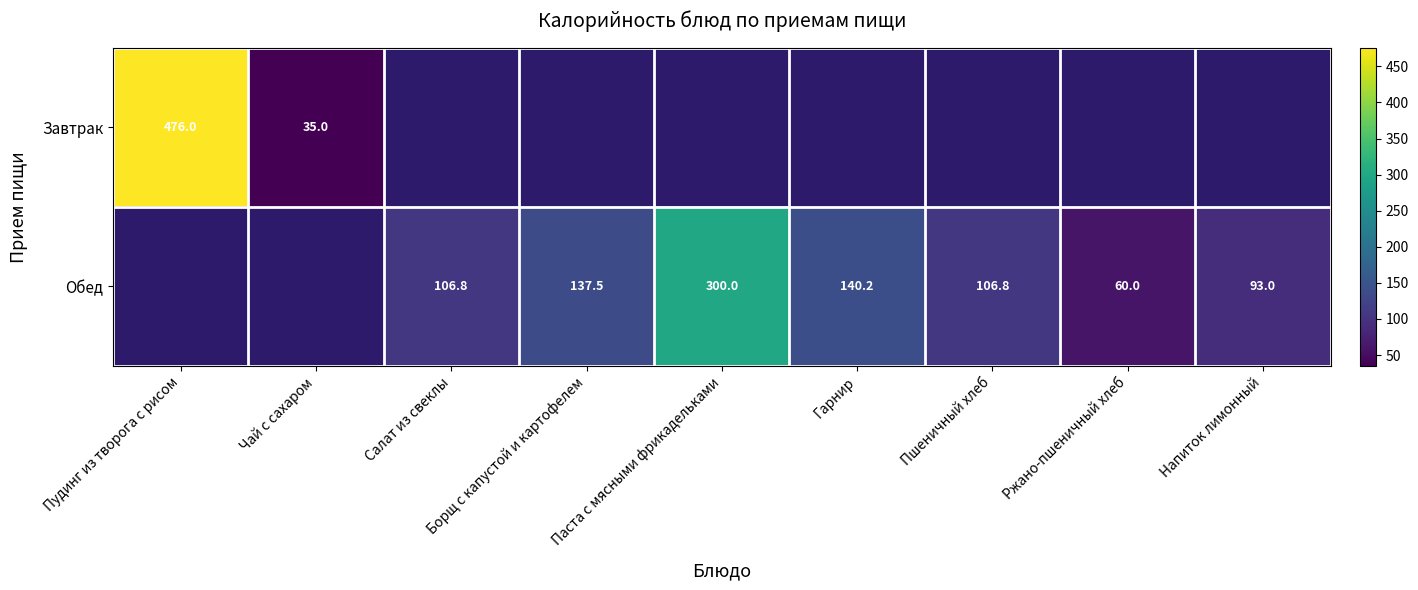

Is it true that Обед equals 95.5 at Ржано-пшеничный хлеб?

False